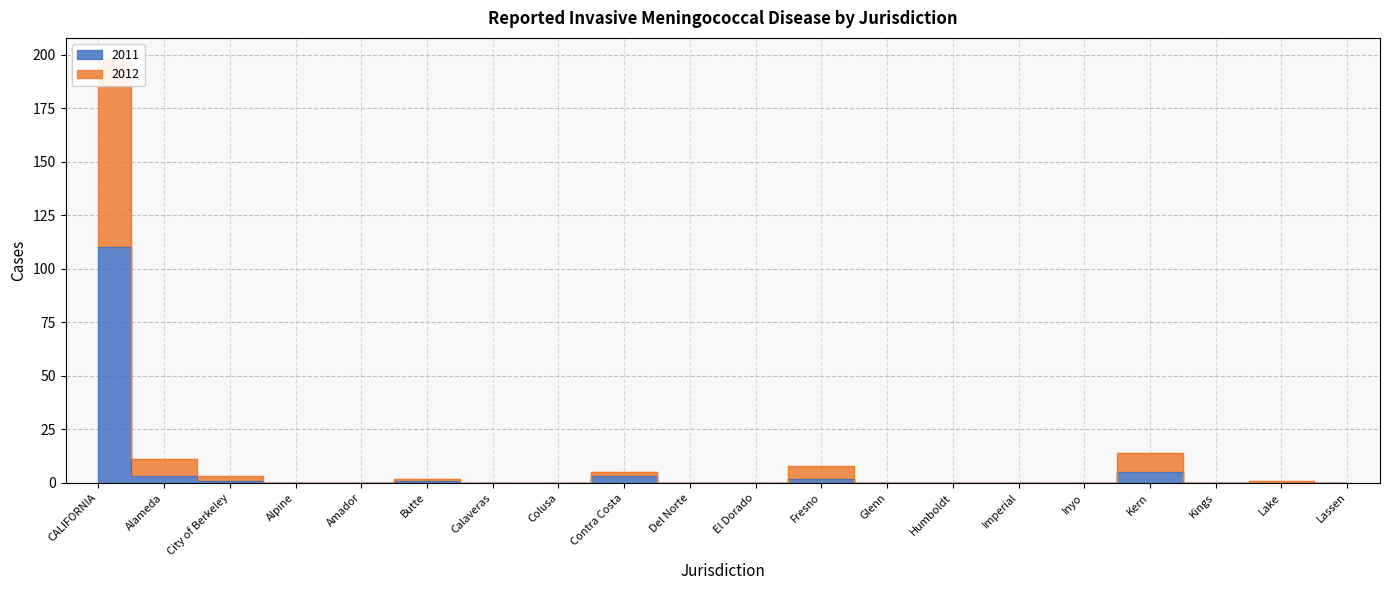

Does the chart have visible grid lines?

Yes